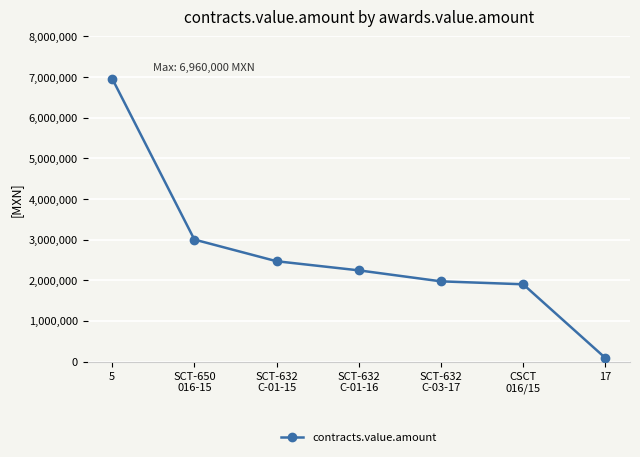

True or false: there are more than 2 points higher than both neighbors.

False